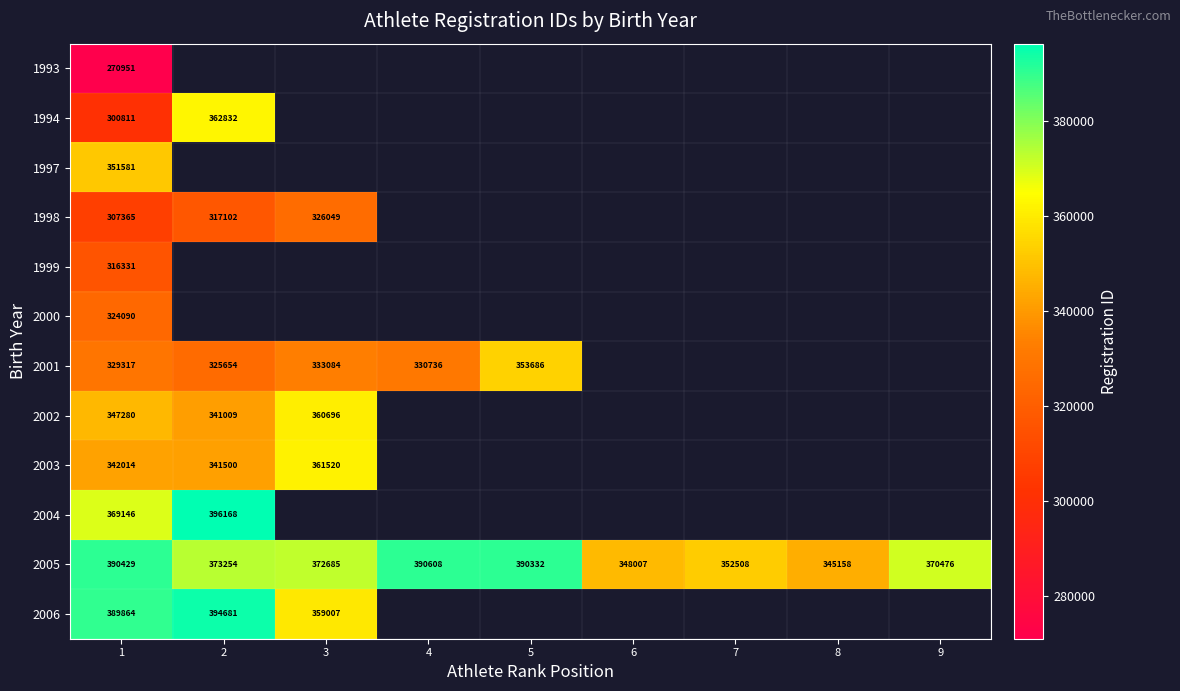

Which category has the lowest value across all series?

1